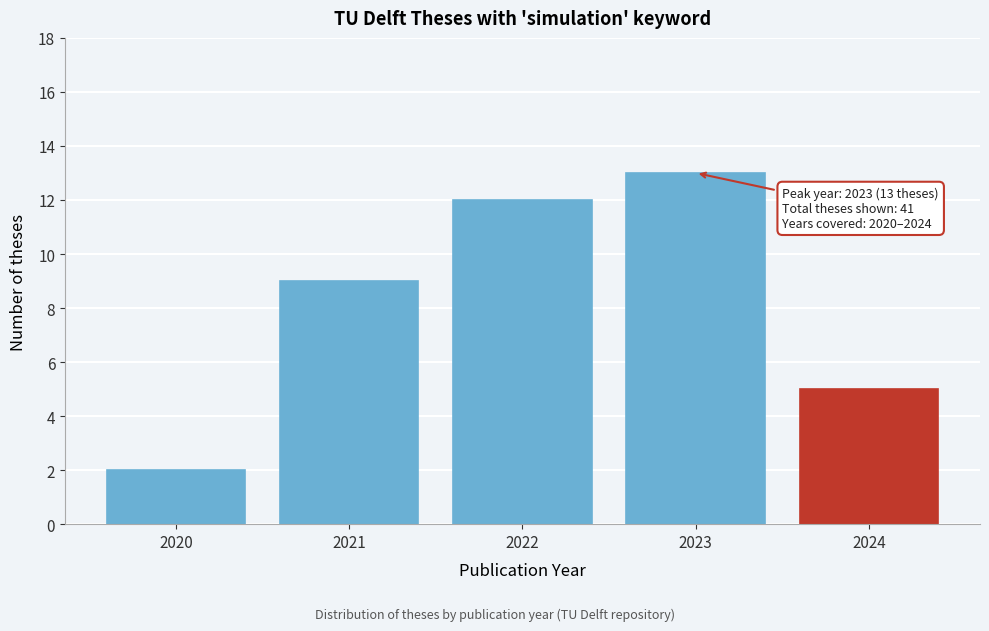

Reading right to left, extract all data points from this chart.

5	13	12	9	2